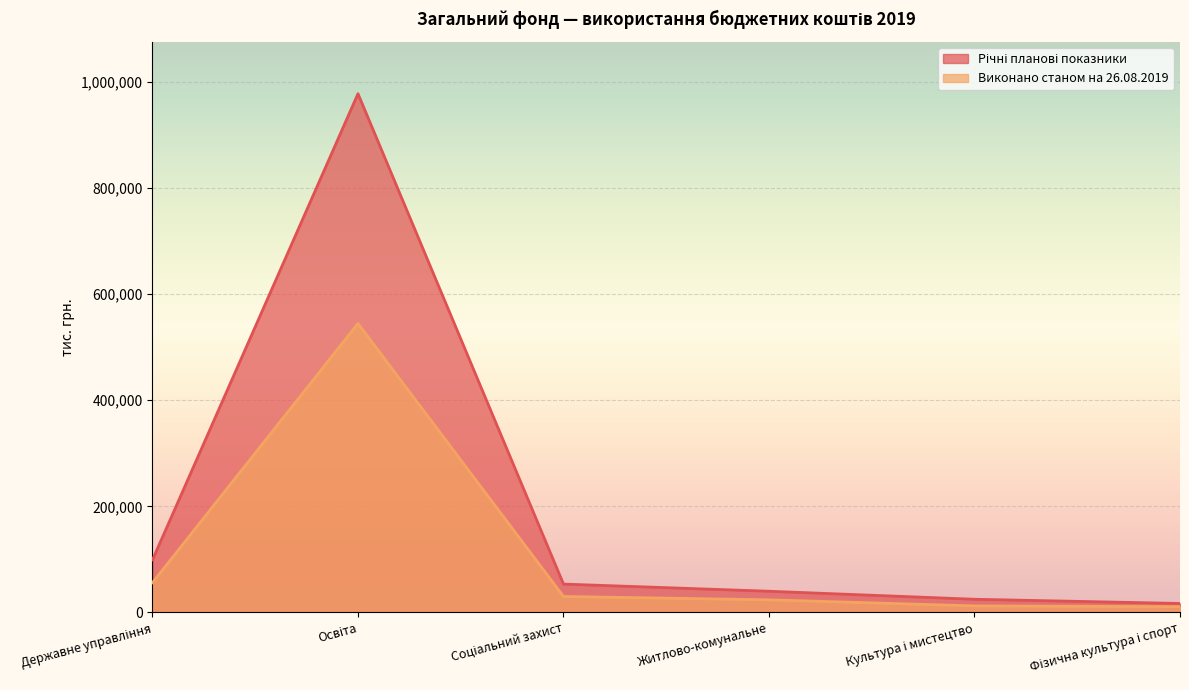

What is the sum of the Виконано станом на 26.08.2019 values at Соціальний захист and Освіта?

574724.4